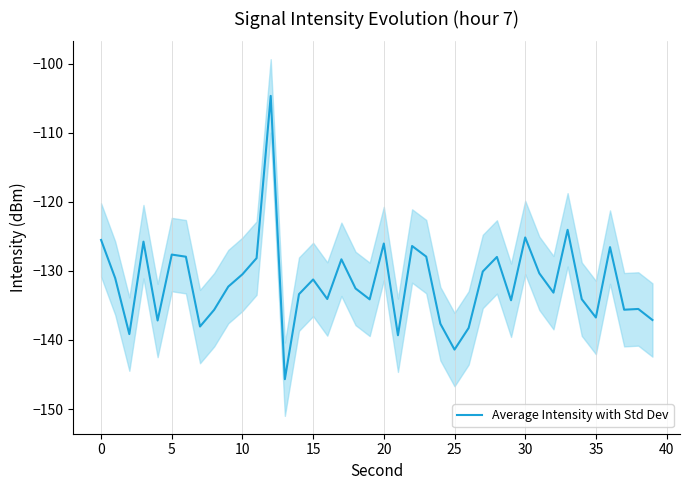

The value at 35 is -224.0. True or false?

False